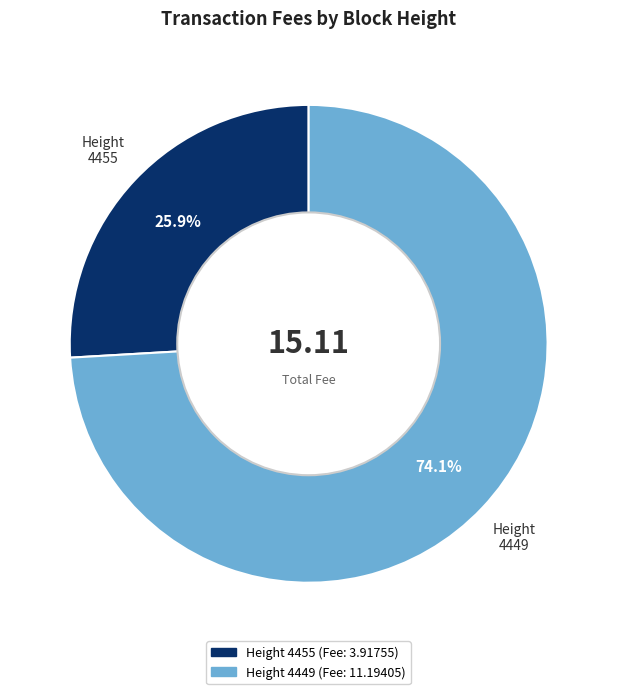

Is there any slice that represents more than half of the pie?

Yes